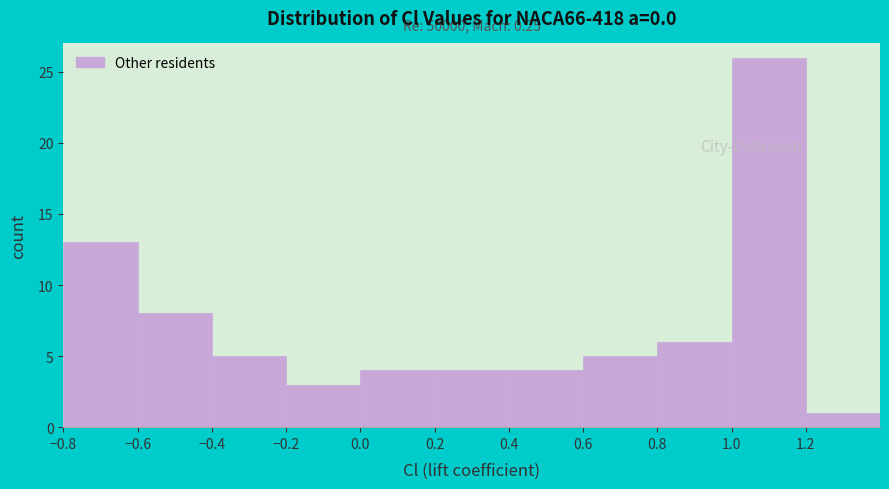

Over which range of the x-axis is the bar tallest?

1.0 to 1.2